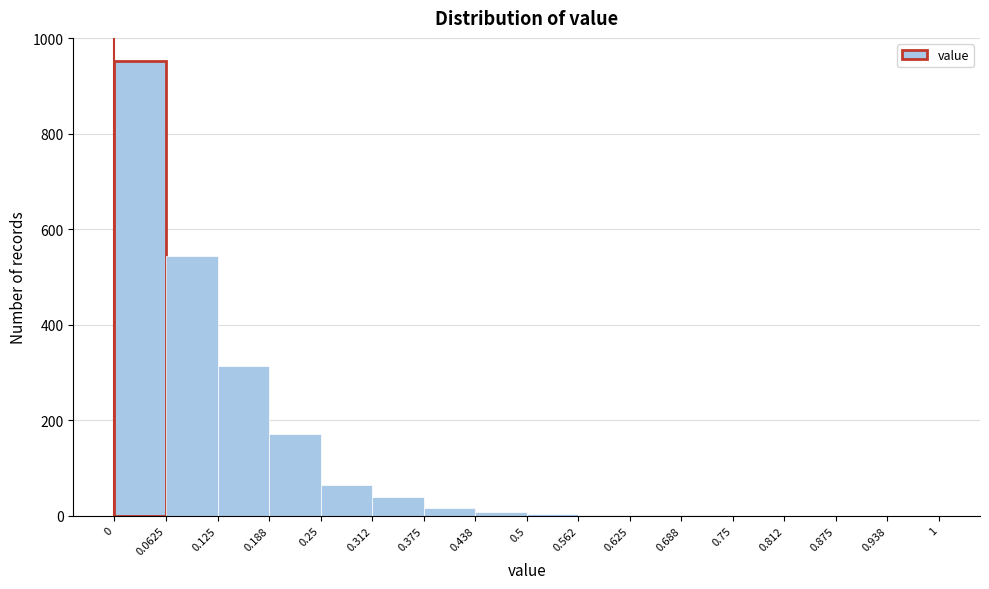

Reading left to right, list every bar in this chart as the range it spans on the x-axis followed by its height. The values are not printed on the chart, so give them approximately, as read against the axis.

0 to 0.0625: 960
0.0625 to 0.125: 540
0.125 to 0.188: 320
0.188 to 0.25: 180
0.25 to 0.312: 60
0.312 to 0.375: 40
0.375 to 0.438: under 20
0.438 to 0.5: under 20
0.5 to 0.562: under 20
0.562 to 0.625: under 20
0.625 to 0.688: under 20
0.688 to 0.75: under 20
0.75 to 0.812: 0
0.812 to 0.875: 0
0.875 to 0.938: 0
0.938 to 1: 0